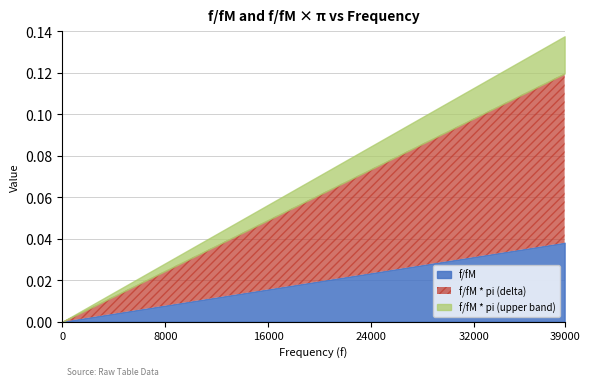

How many lines are shown in the chart?

3